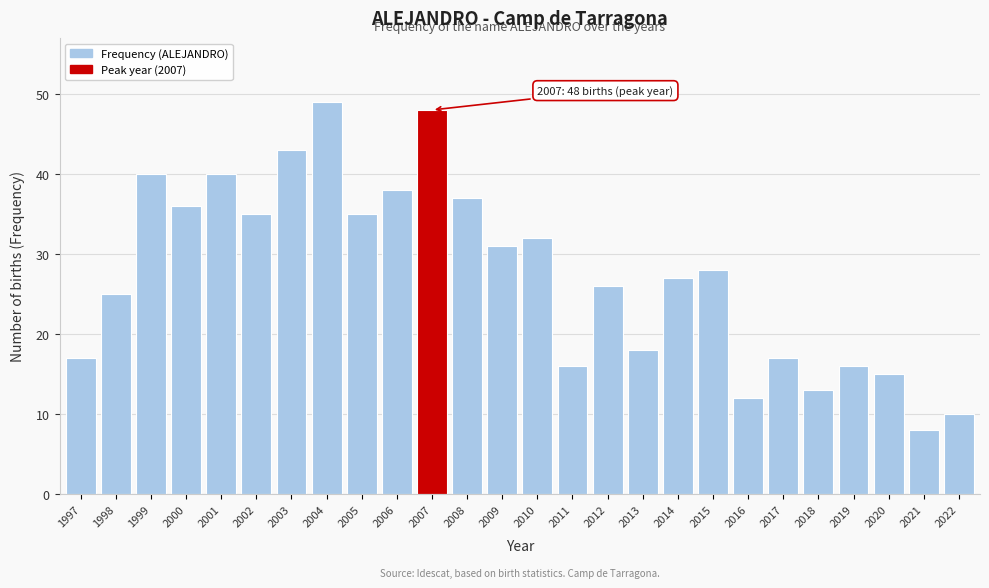

Reading left to right, list all the values displayed in this chart.

17	25	40	36	40	35	43	49	35	38	48	37	31	32	16	26	18	27	28	12	17	13	16	15	8	10